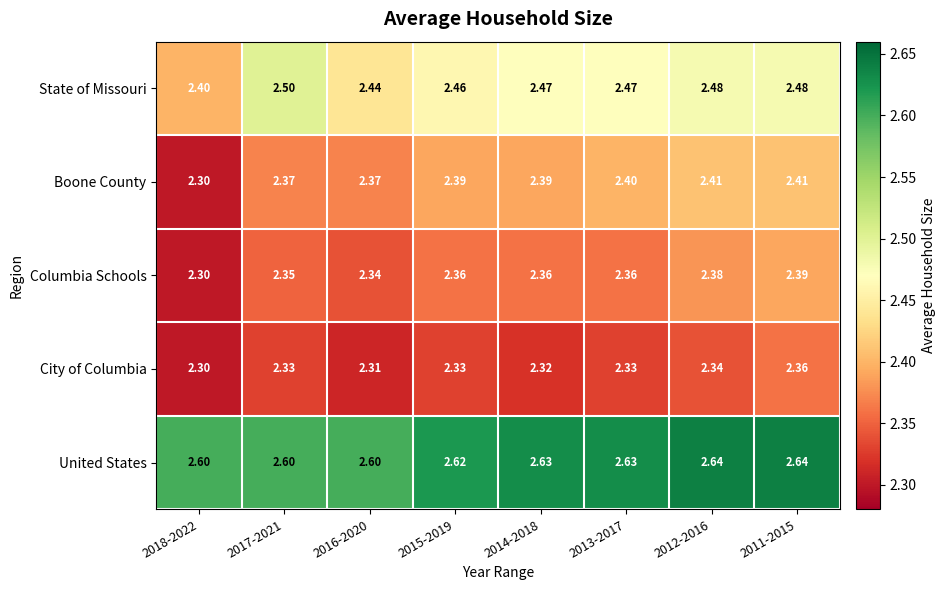

Which series has the widest spread of values?

Boone County